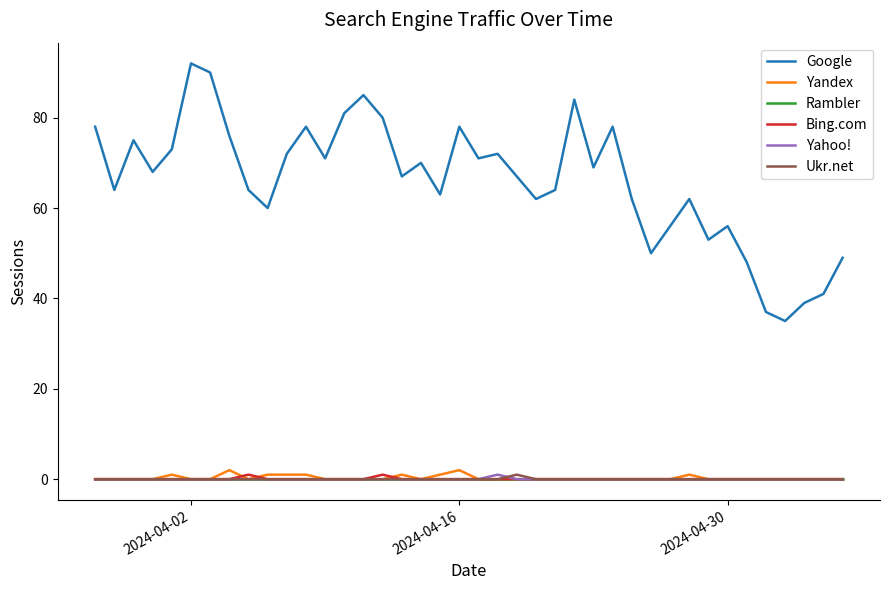

What is the greatest value displayed?

92